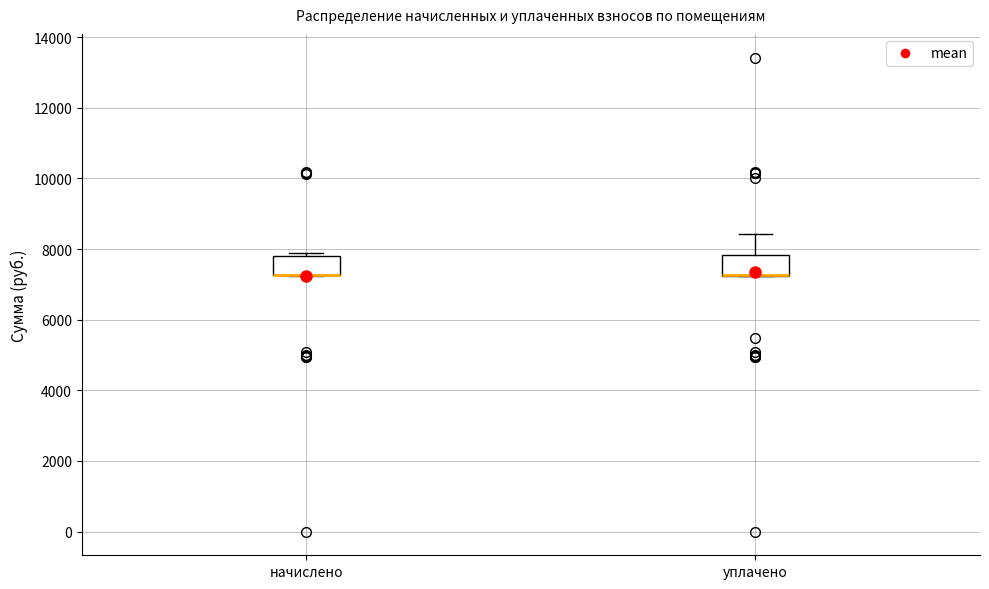

Reading left to right, read every box against the y-axis: the position of its median line, the range the box covers, and the ends of its whiskers. The values are not printed on the chart, so give them approximately, as read against the axis.

начислено: median 7200 (drawn on the box's lower edge), box 7200 to 7800, whiskers 7200 to 7800 (just above the box's upper edge)
уплачено: median 7200 (drawn on the box's lower edge), box 7200 to 7800, whiskers 7200 to 8400